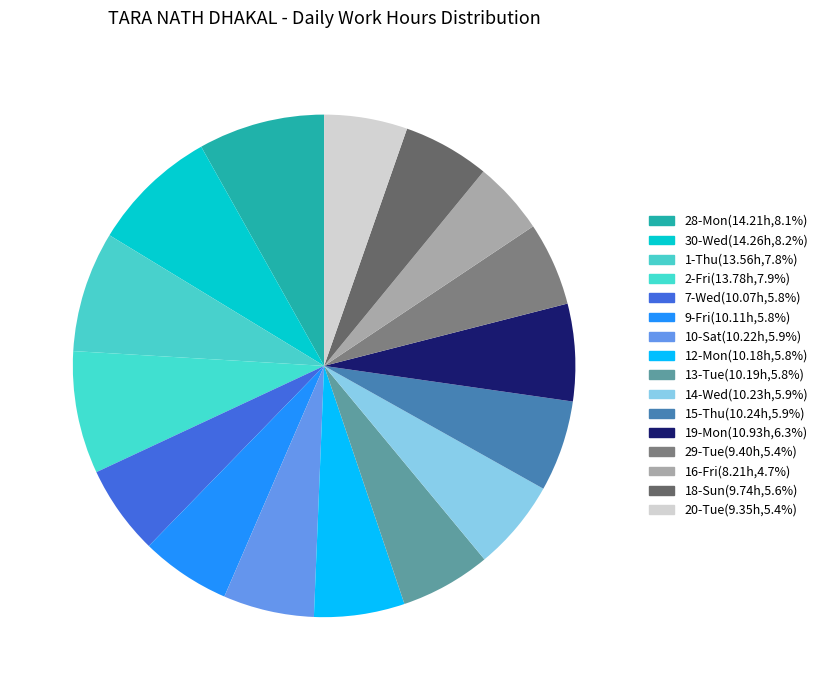

Rank the categories by value from highest to lowest.

30-Wed, 28-Mon, 2-Fri, 1-Thu, 19-Mon, 15-Thu, 14-Wed, 10-Sat, 13-Tue, 12-Mon, 9-Fri, 7-Wed, 18-Sun, 29-Tue, 20-Tue, 16-Fri